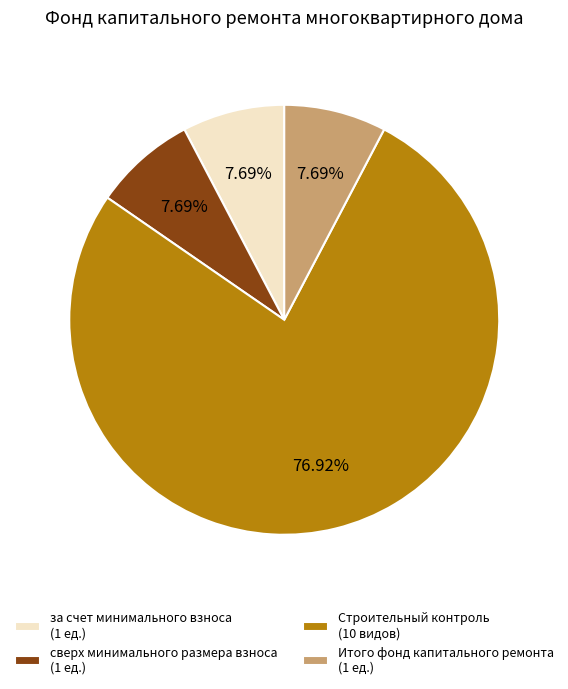

Which has a higher value, Итого фонд капитального ремонта (1 ед.) or Строительный контроль (10 видов)?

Строительный контроль (10 видов)